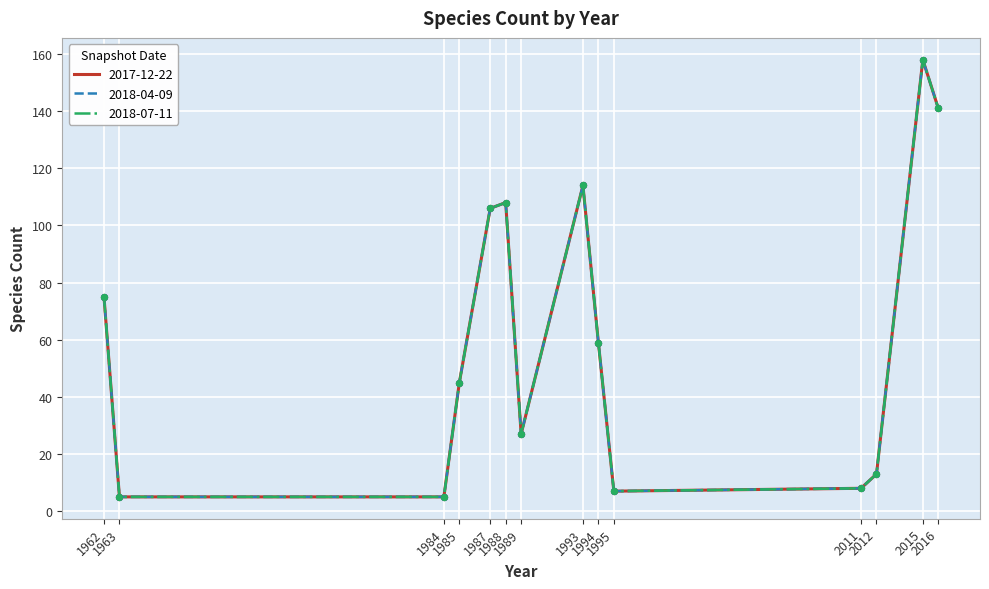

Does the chart have visible grid lines?

Yes